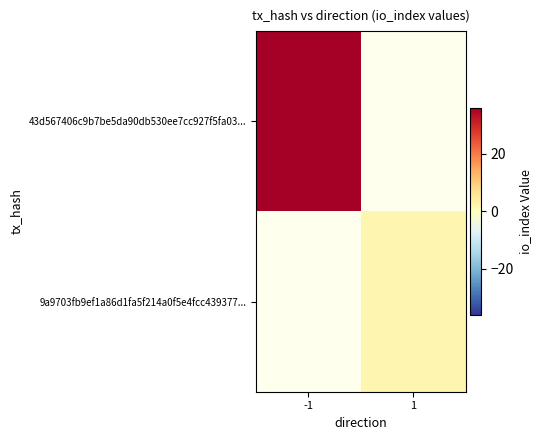

Rank the series by their maximum value, from lowest to highest.

43d567406c9b7be5da90db530ee7cc927f5fa03..., 9a9703fb9ef1a86d1fa5f214a0f5e4fcc439377...